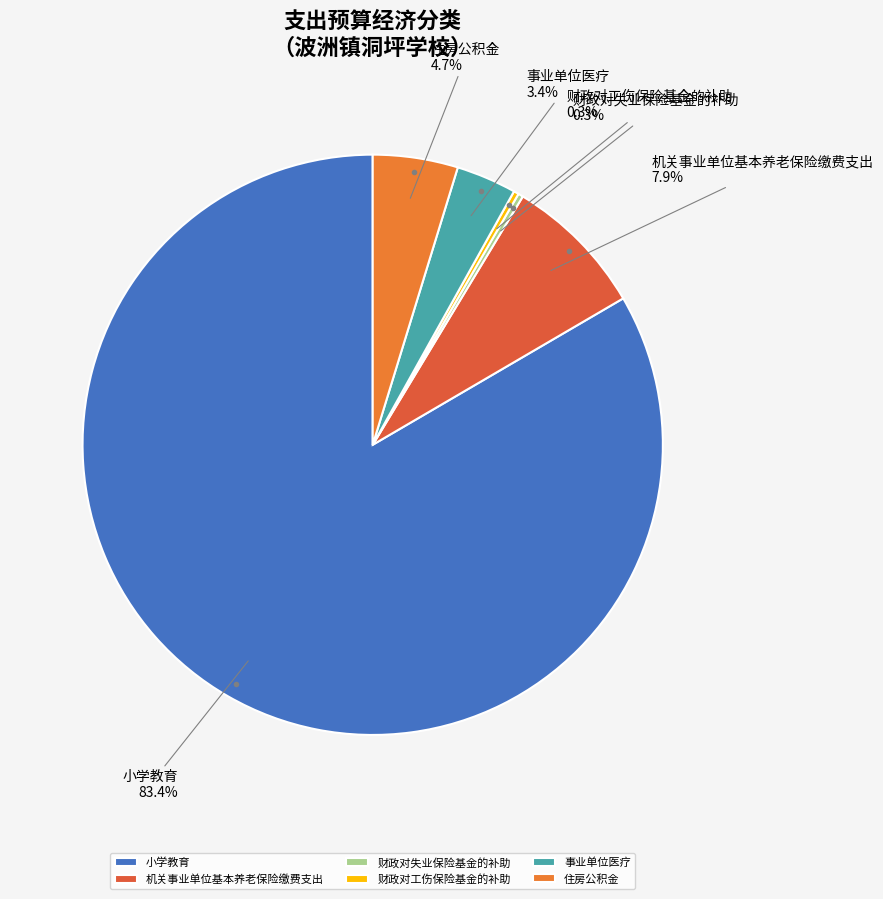

Which slice is the largest?

小学教育